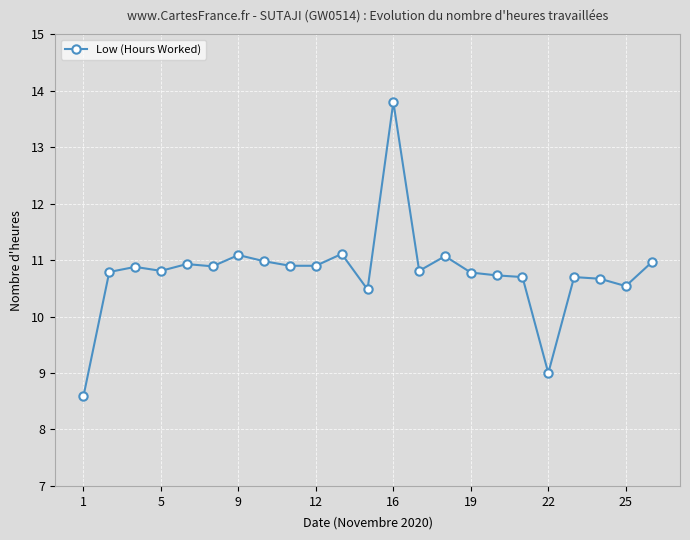

How many lines are shown in the chart?

1